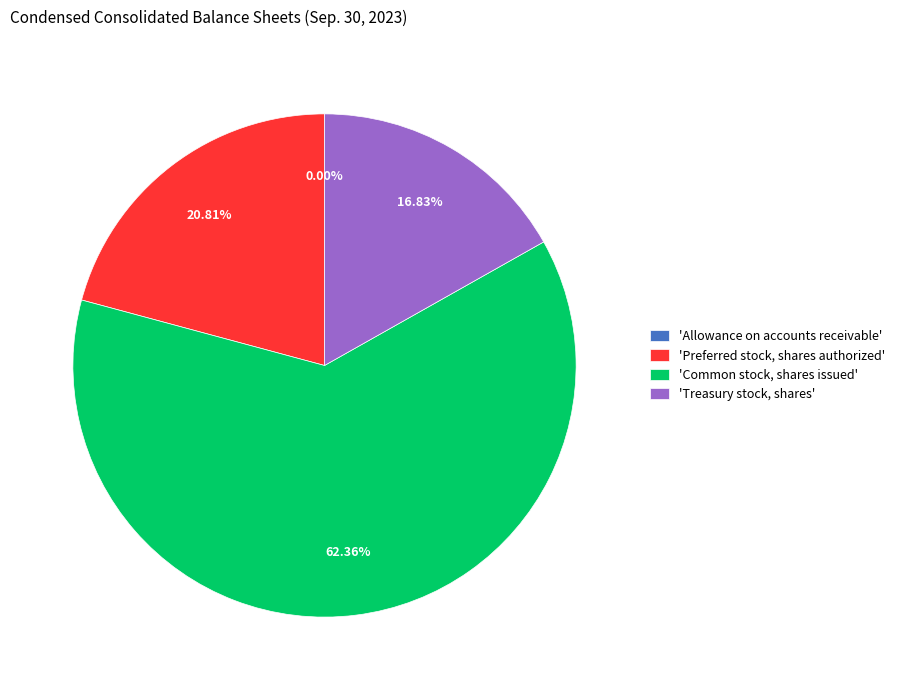

Do 'Treasury stock, shares' and 'Common stock, shares issued' together represent more than half of the pie?

Yes